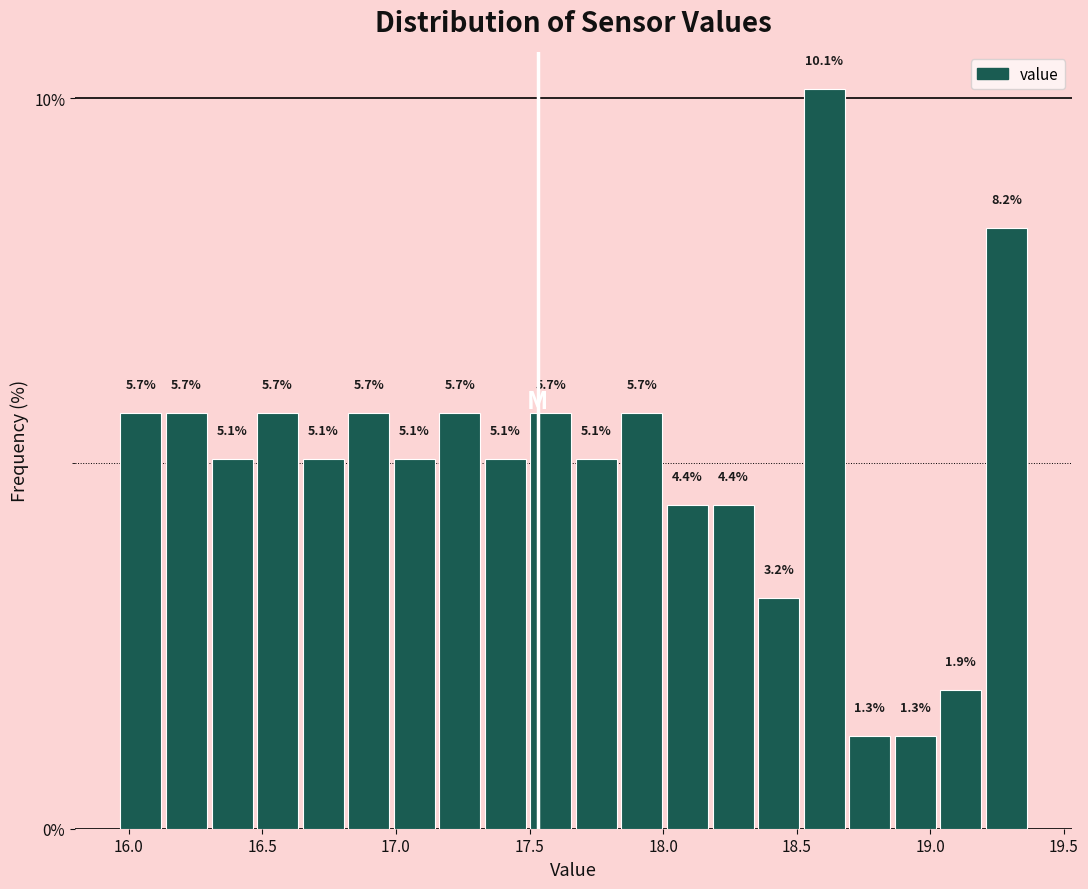

Read against the x-axis, roughly where is the centre of the tallest bar?

18.60